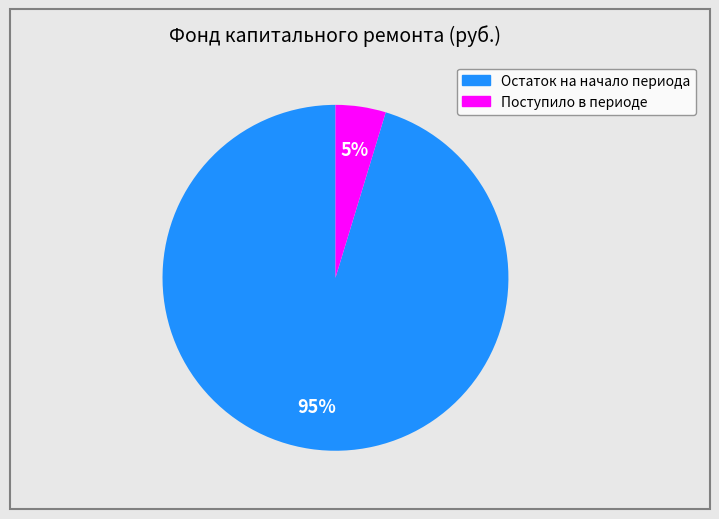

To the nearest percent, what is the combined percentage of Остаток на начало периода and Поступило в периоде?

100%